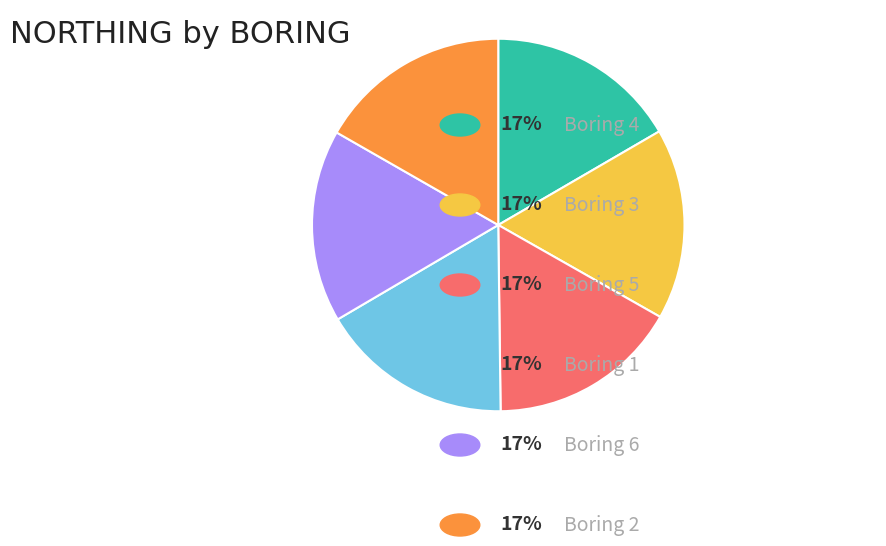

Is there a majority slice in this chart?

No